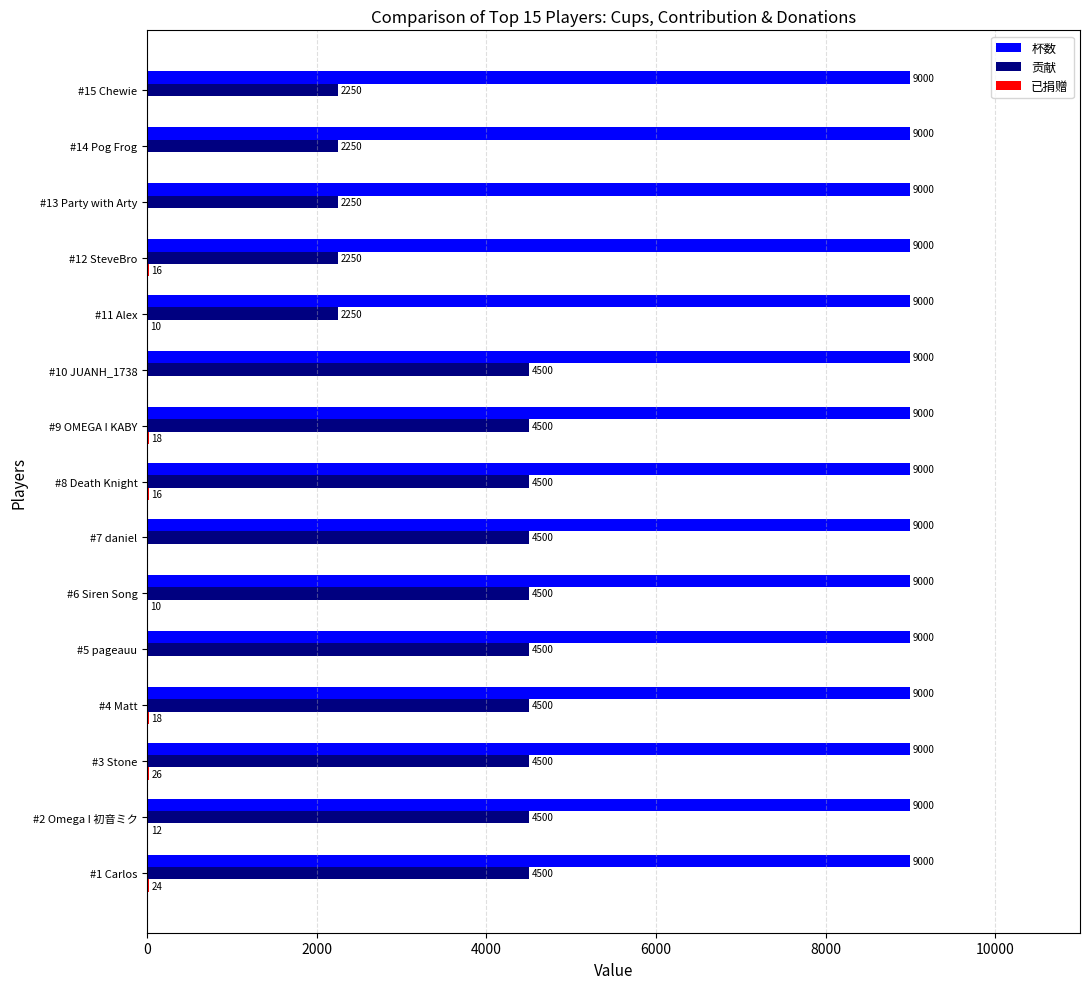

Read the 贡献 value at #14 Pog Frog, to the nearest 10.

2250